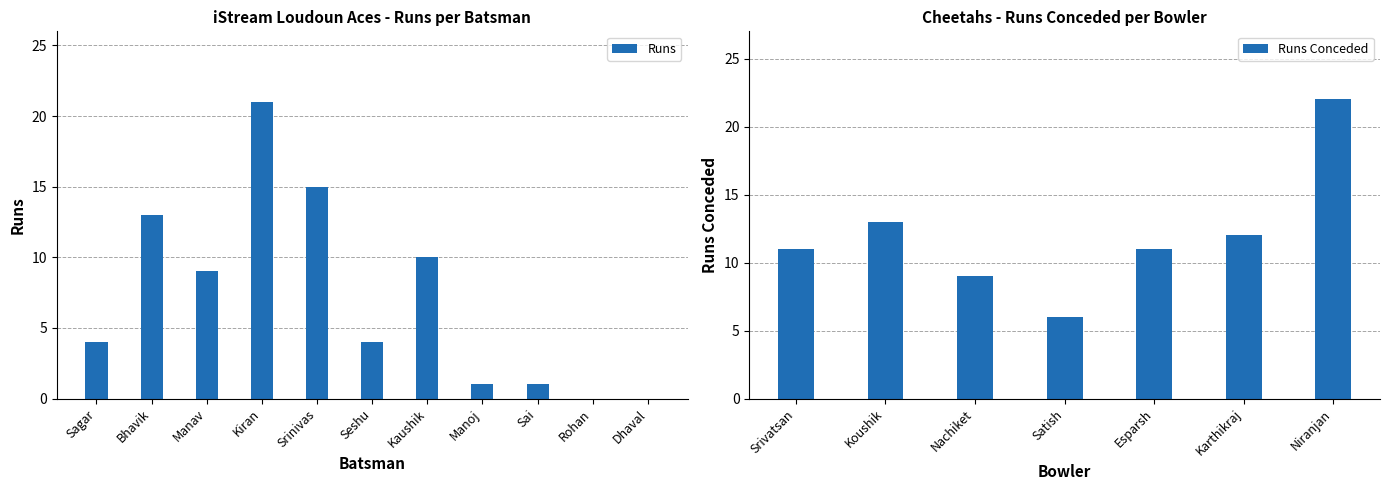

True or false: Runs has a value of 6 at Sagar.

False